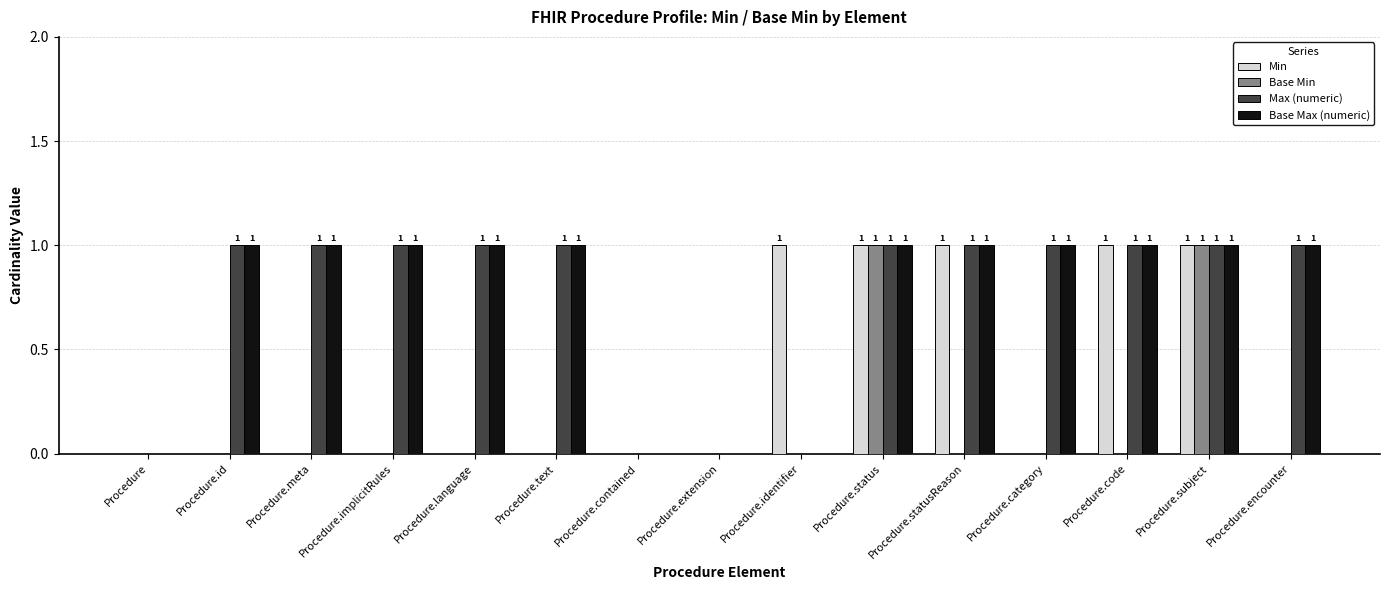

Does the chart contain stacked bars?

No